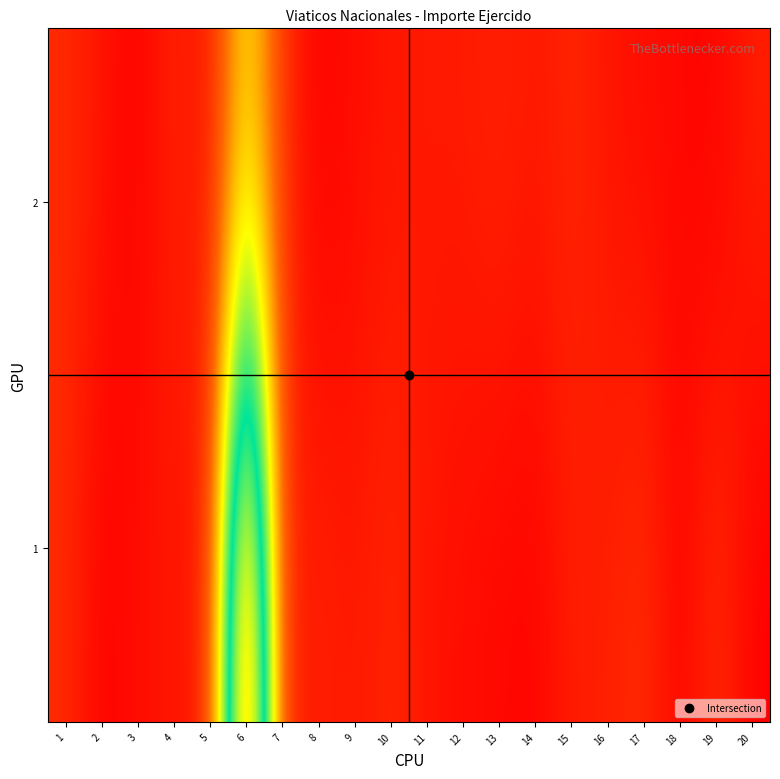

At which category is the sum across all series the highest?

6